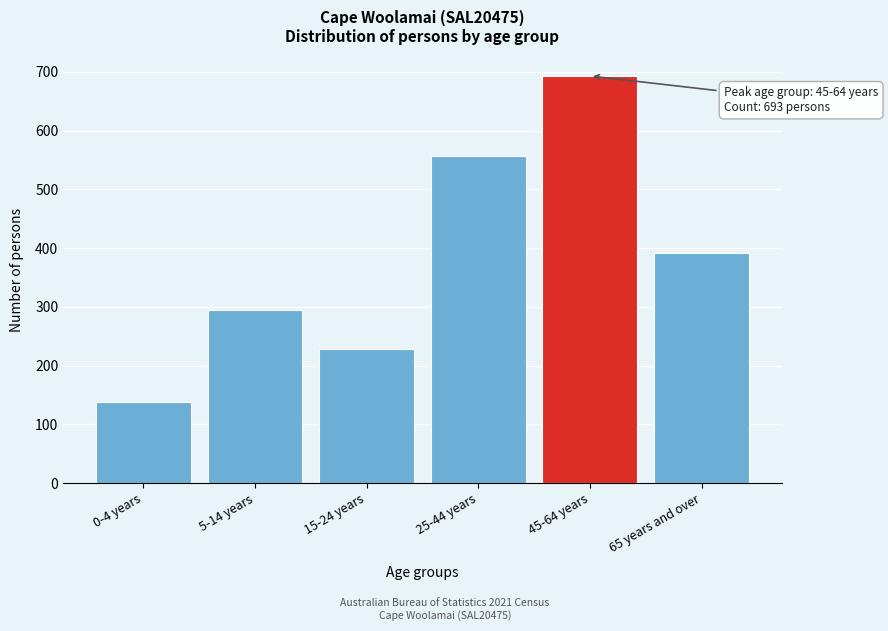

Reading left to right, extract all data points from this chart.

138	294	229	556	693	392